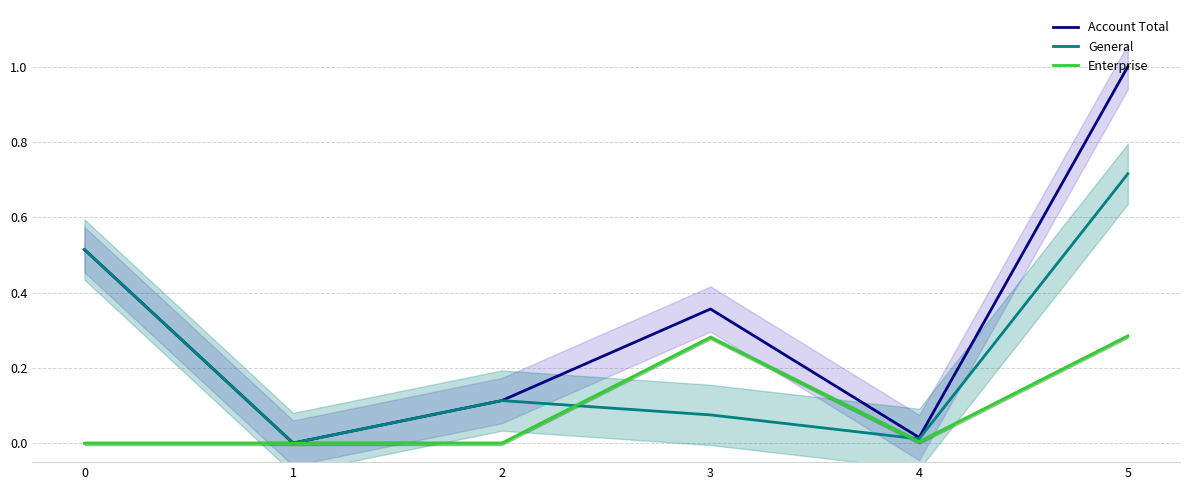

What is the maximum value for Enterprise?

0.3